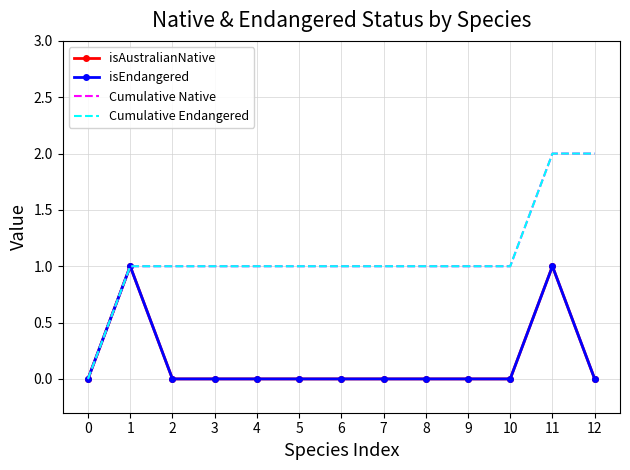

Does the chart have visible grid lines?

Yes